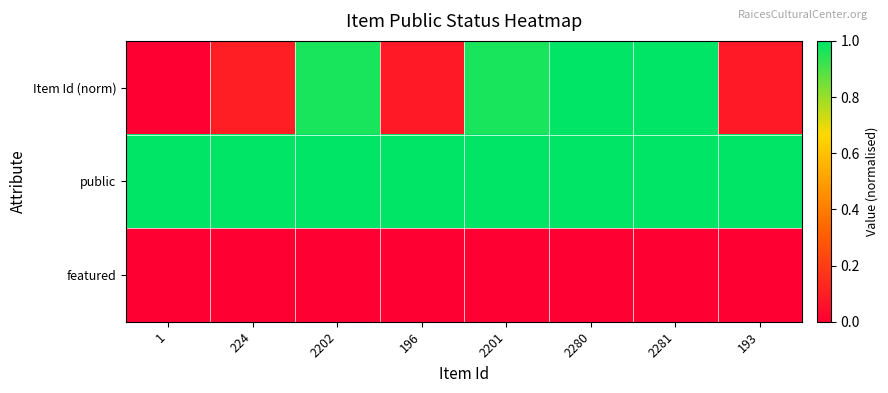

Rank the series by their maximum value, from highest to lowest.

Item Id (norm), public, featured